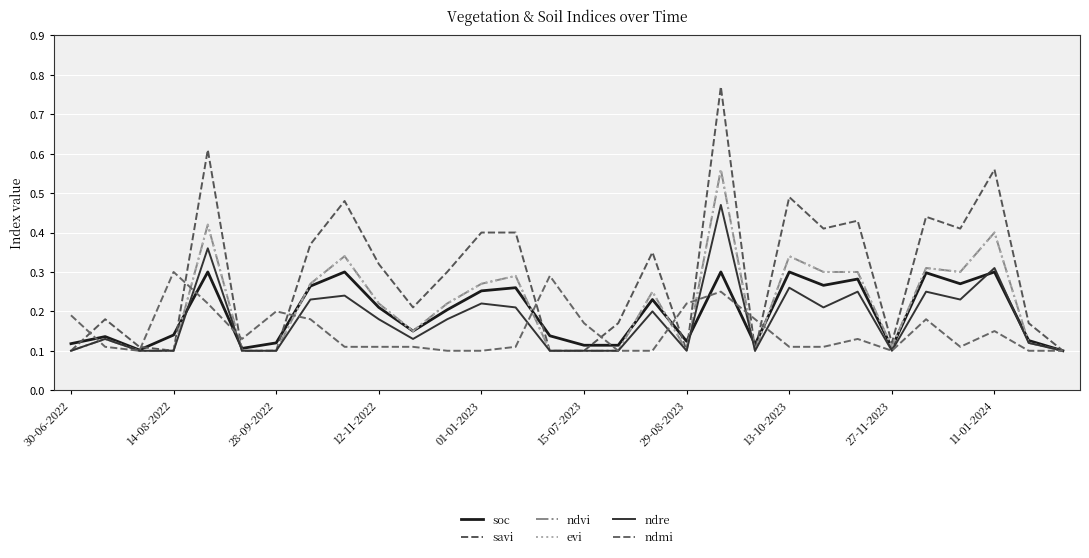

Which series has the largest total across all categories?

savi